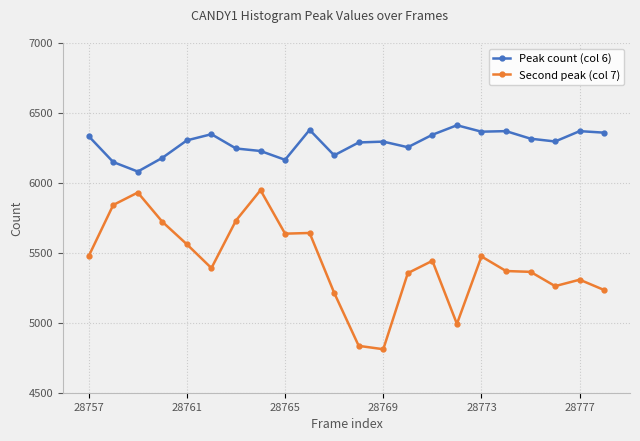

List the series in order of their peak value, lowest first.

Second peak (col 7), Peak count (col 6)